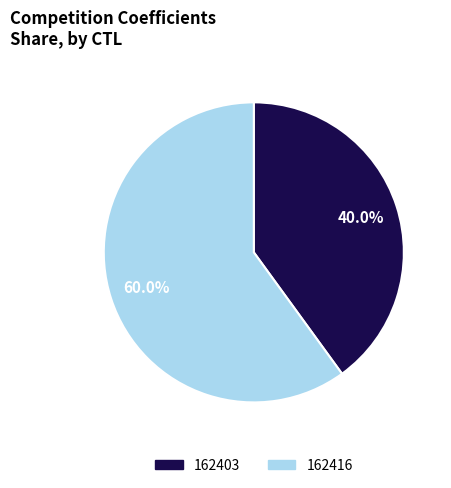

How many slices are in this pie chart?

2